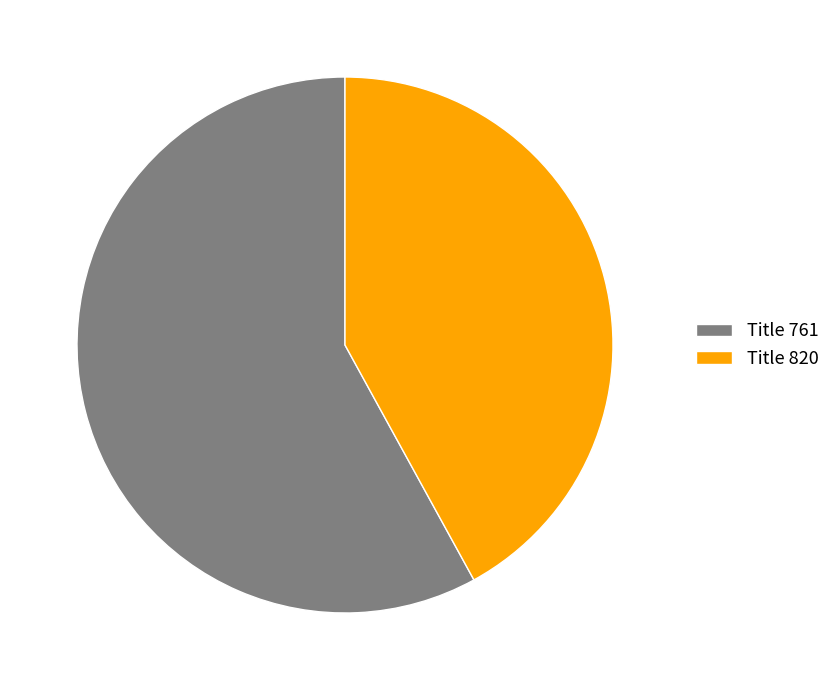

Rank the categories by value from highest to lowest.

Title 761, Title 820